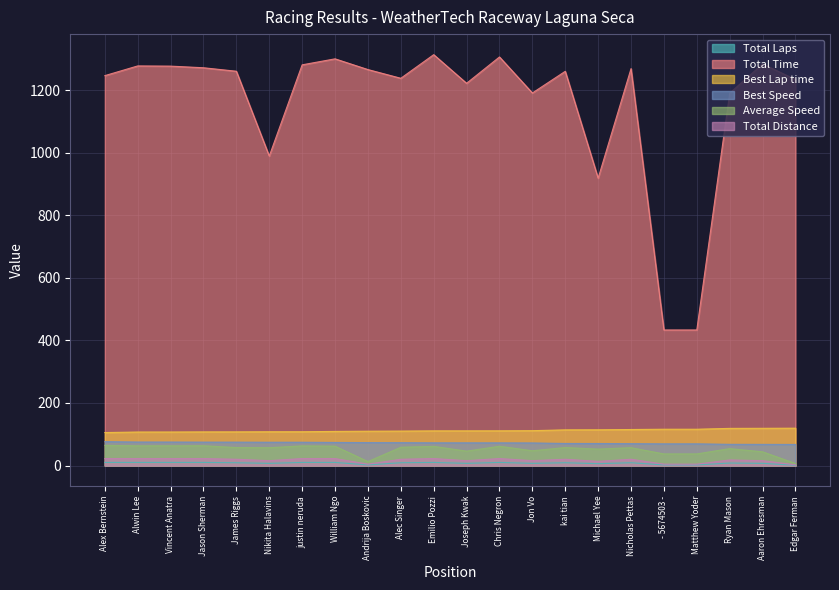

True or false: Total Time has more than 0 points higher than both neighbors.

True